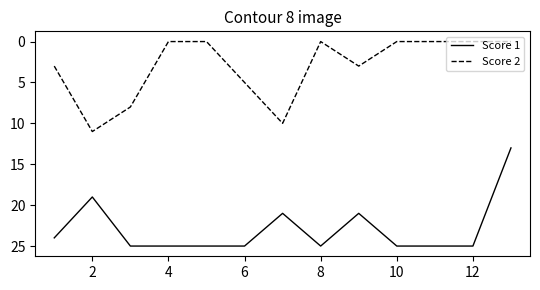

List the series in order of their peak value, lowest first.

Score 2, Score 1